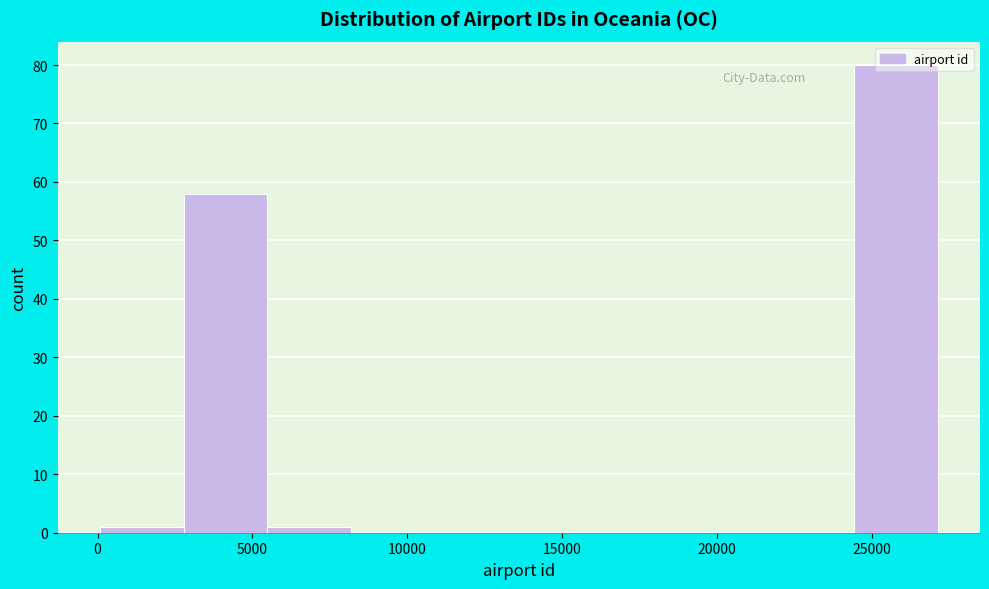

Reading left to right, list every bar in this chart as the range it spans on the x-axis followed by its height. Neither the bar edges nor the heights are printed on the chart, so give them approximately, as read against the axes.

0 to 3000: 1
3000 to 5500: 58
5500 to 8000: 1
8000 to 11000: 0
11000 to 13500: 0
13500 to 16500: 0
16500 to 19000: 0
19000 to 21500: 0
21500 to 24500: 0
24500 to 27000: 80